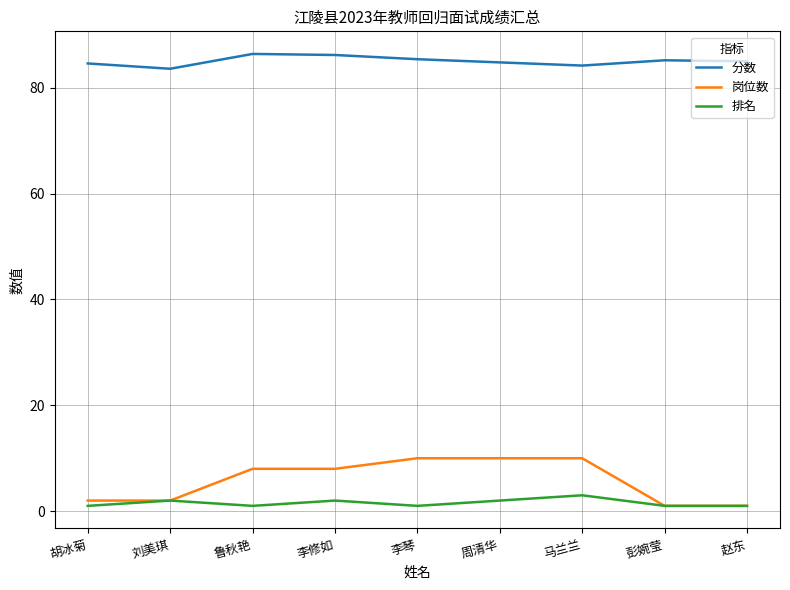

How many series are shown in this chart?

3